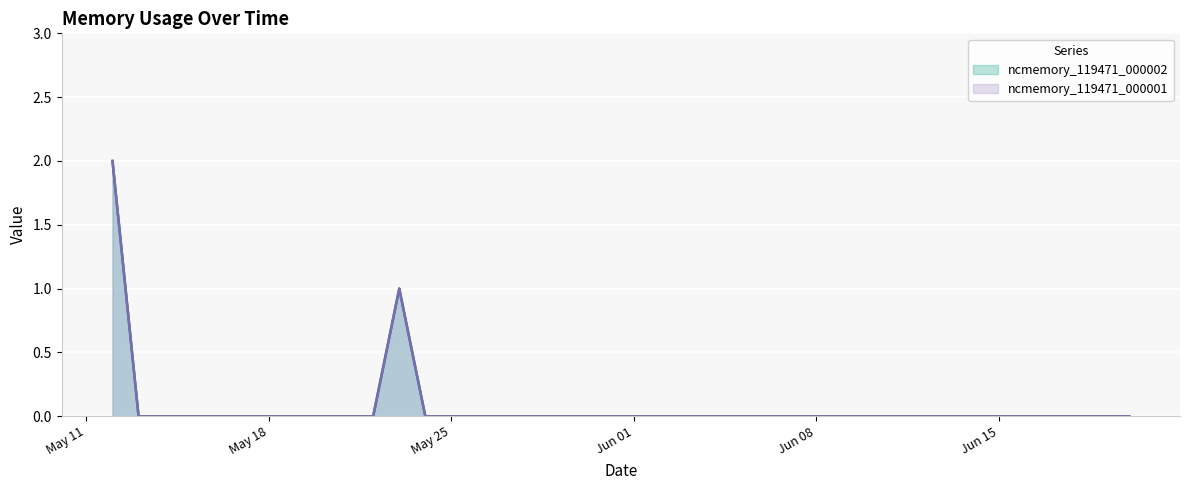

Which series has the largest total across all categories?

ncmemory_119471_000002